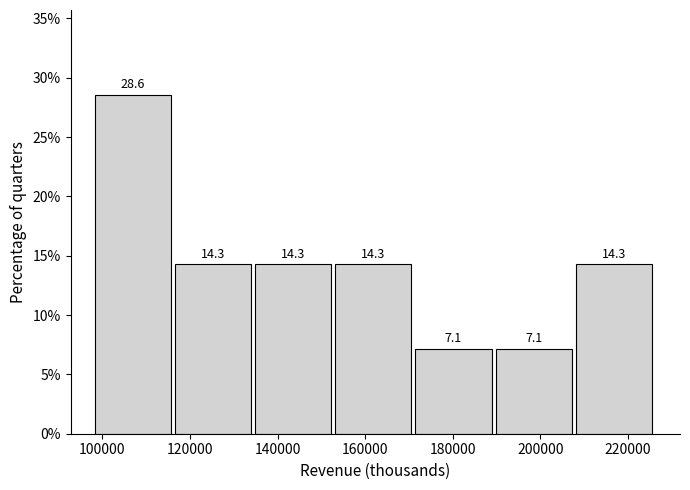

What is the height of the bar covering 134000 to 154000 on the x-axis? The bar edges are not printed on the chart, so give them approximately, as read against the axis.

14.3